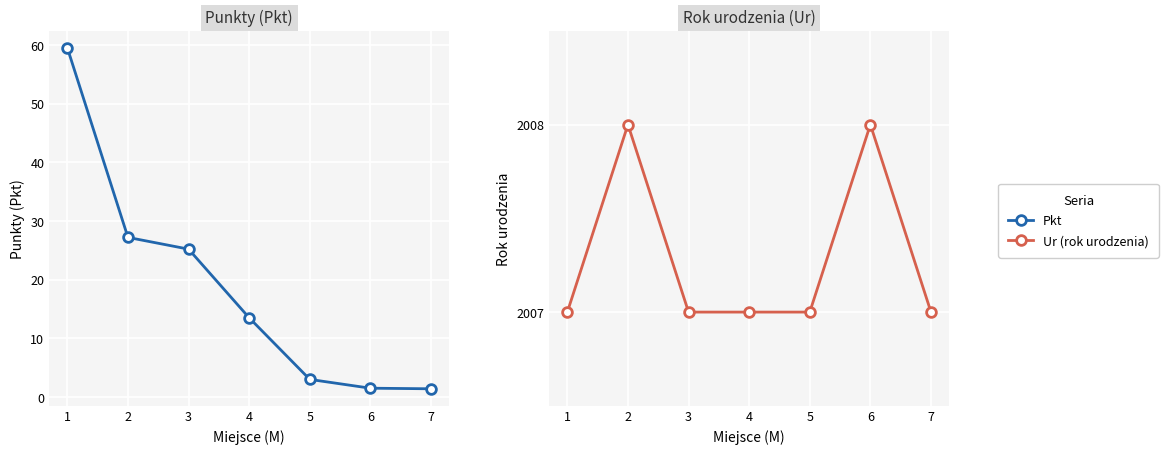

What is the value of the Pkt point at the 7th from the left?

1.4